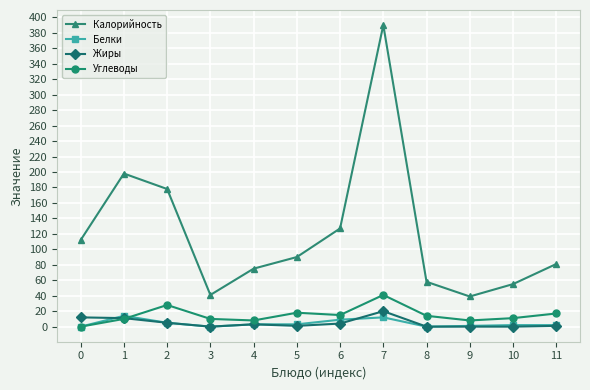

How many values in the Калорийность series are below 90?

6